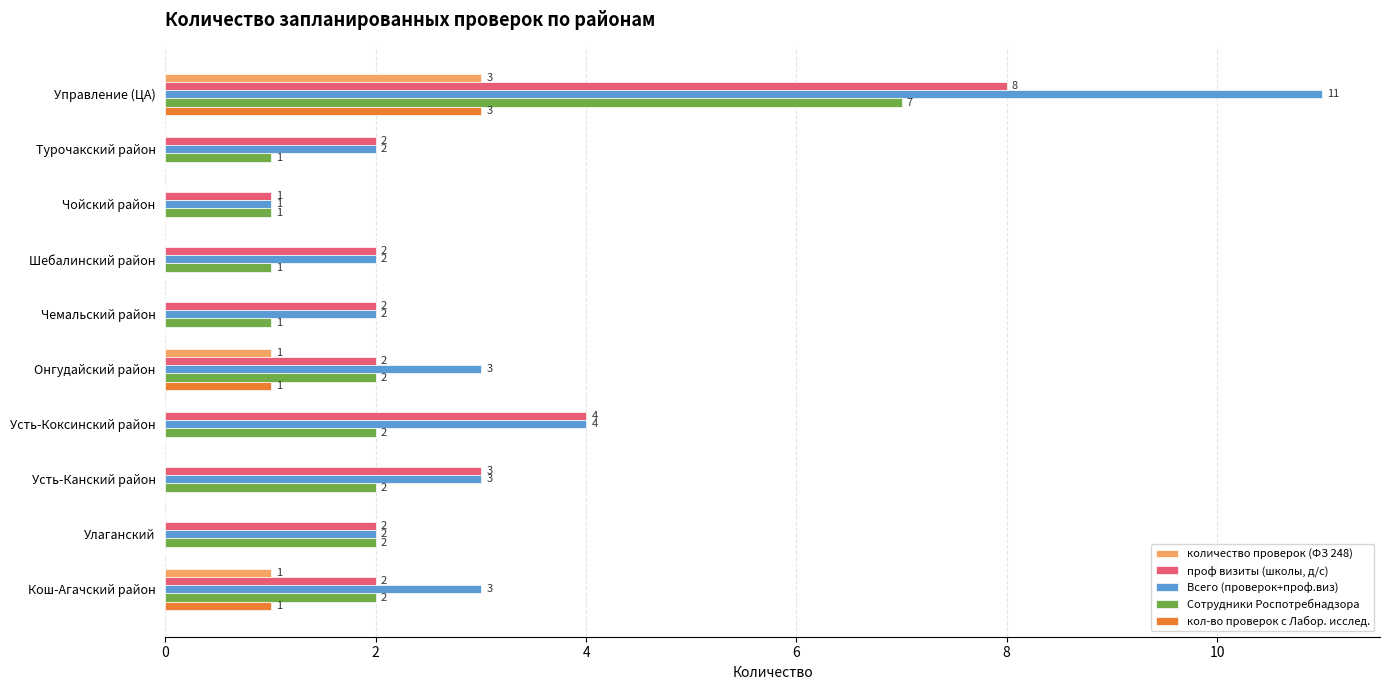

What is the sum of all количество проверок (ФЗ 248) values?

5